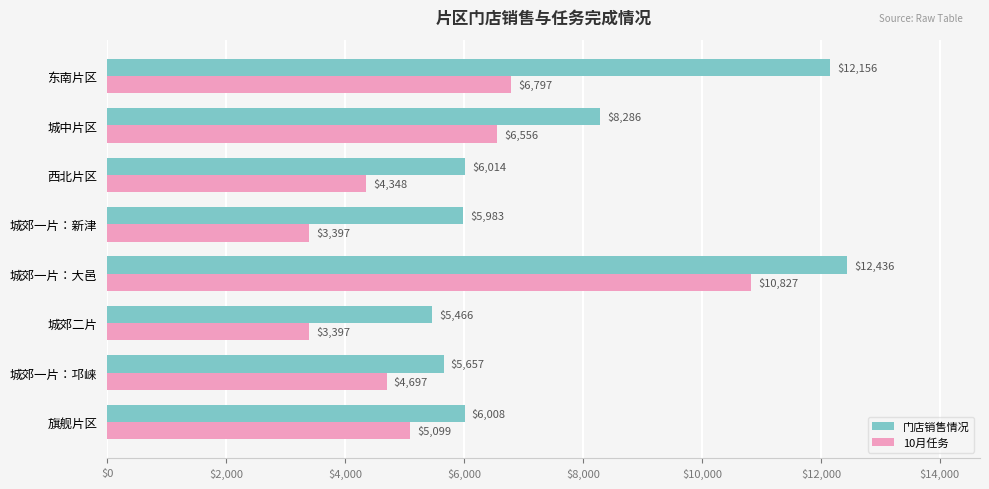

What is the highest value of the 10月任务 series?

10827.0